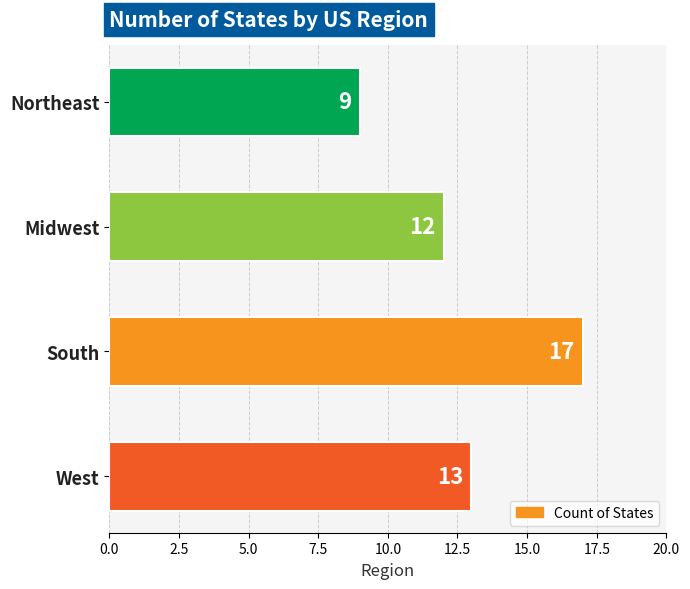

The value at South is 27. True or false?

False